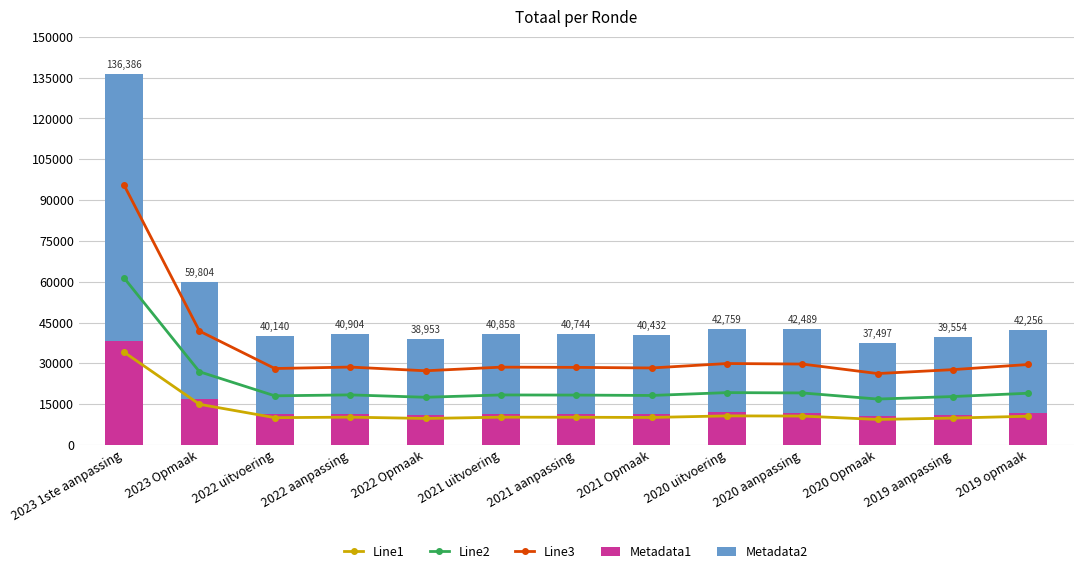

What is the minimum value shown in the chart?

9374.2